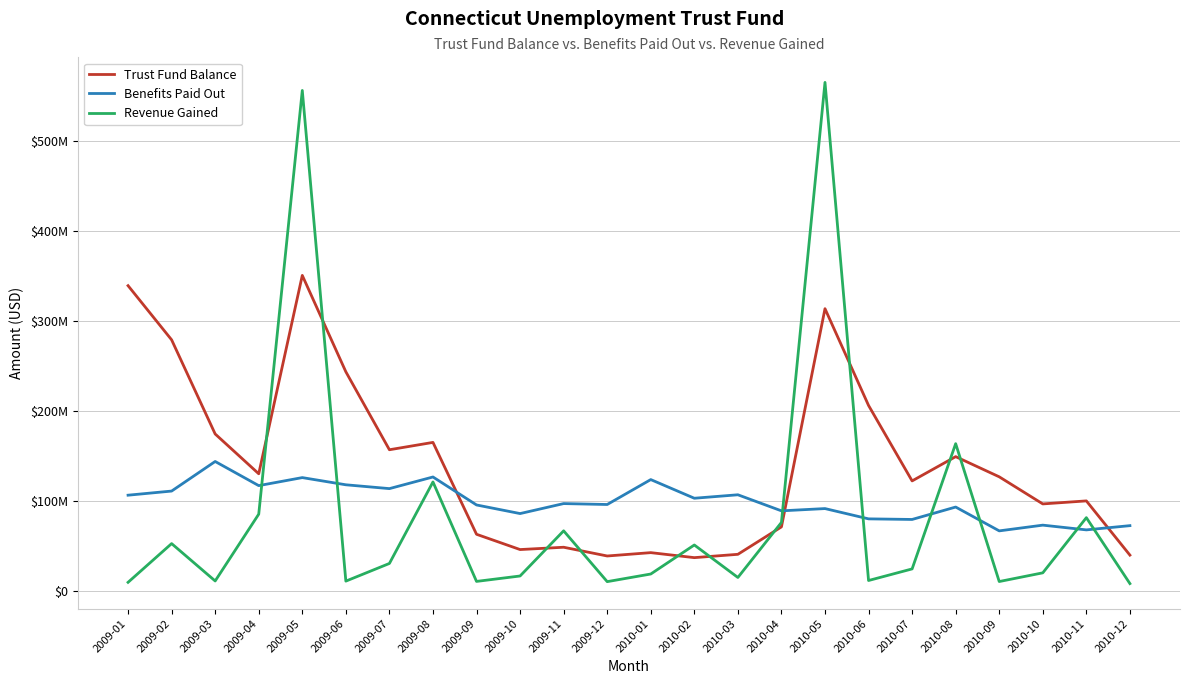

What is the label of the 18th point from the right?

2009-07